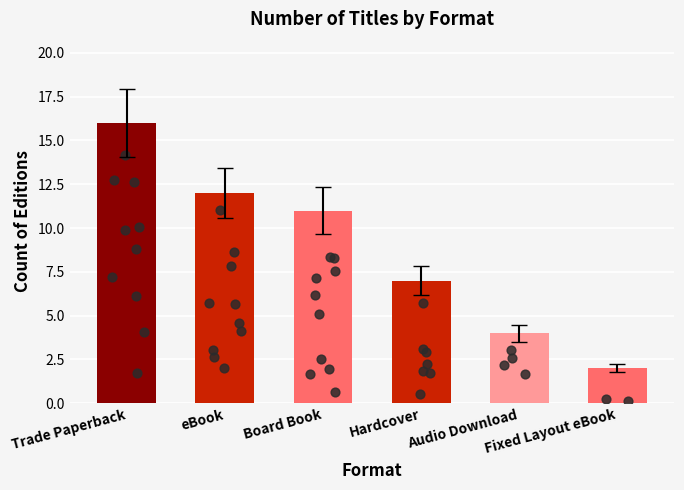

Between Audio Download and Board Book, which is larger?

Board Book